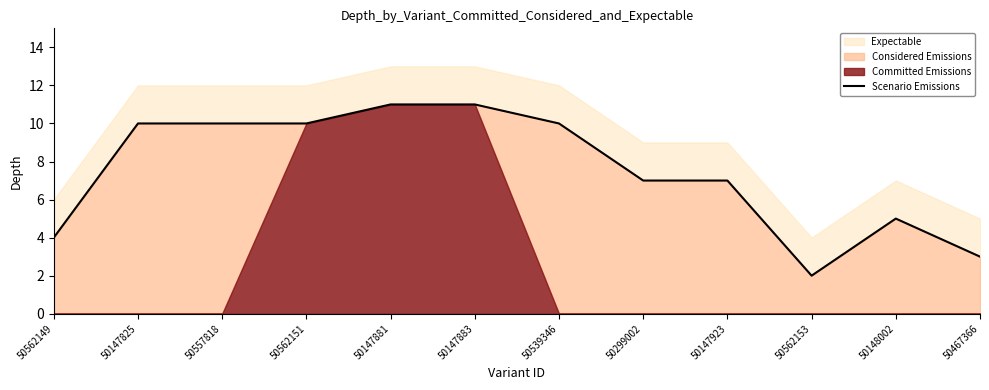

Reading left to right, transcribe all the data shown in this chart.

50562149=4	50147825=10	50557818=10	50562151=10	50147881=11	50147883=11	50539346=10	50299002=7	50147923=7	50562153=2	50148002=5	50467366=3